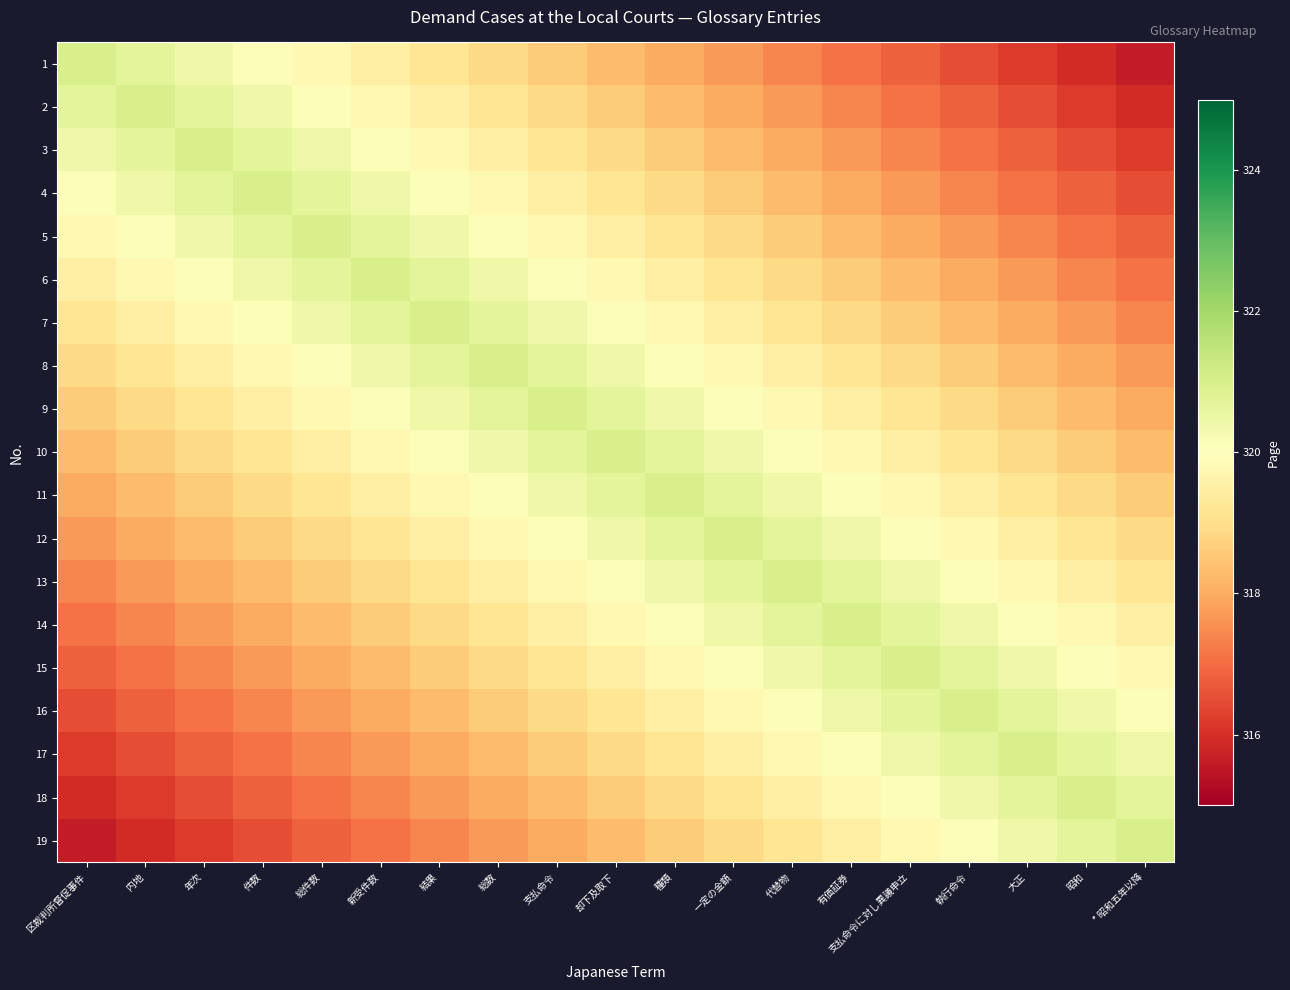

What is the spread (max minus min) of values at 支払命令に対し異議申立?

4.2